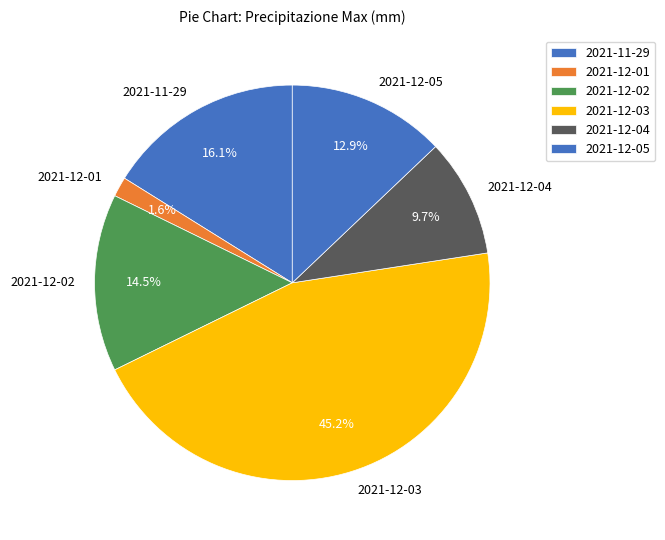

Do 2021-12-04 and 2021-12-03 together represent more than half of the pie?

Yes